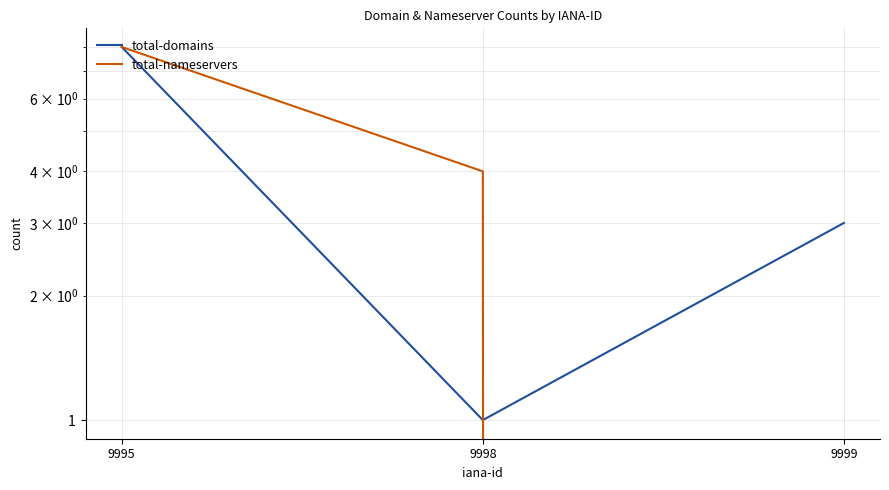

The value of total-domains at 9999 is 3. True or false?

True